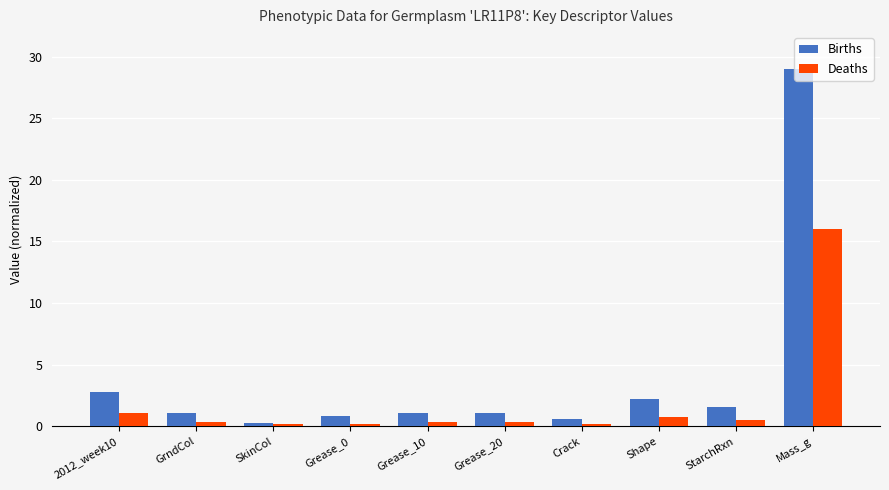

True or false: Births has a value of 1.1 at Grease_10.

True